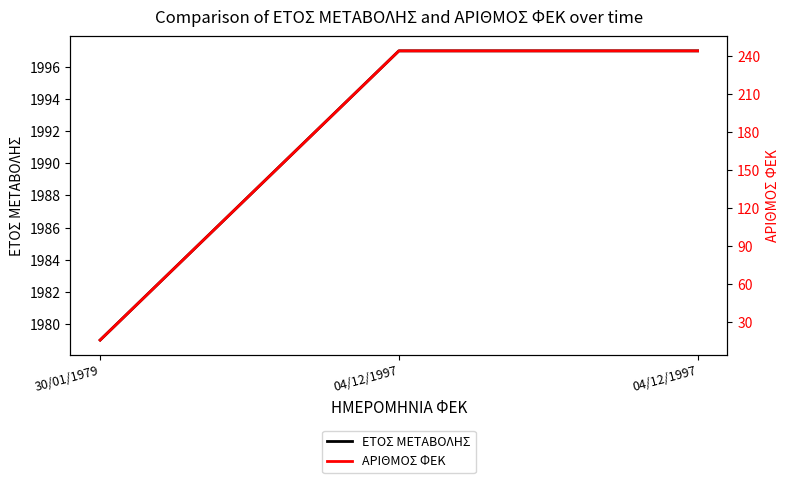

Rank the series by their average value, from highest to lowest.

ΕΤΟΣ ΜΕΤΑΒΟΛΗΣ, ΑΡΙΘΜΟΣ ΦΕΚ